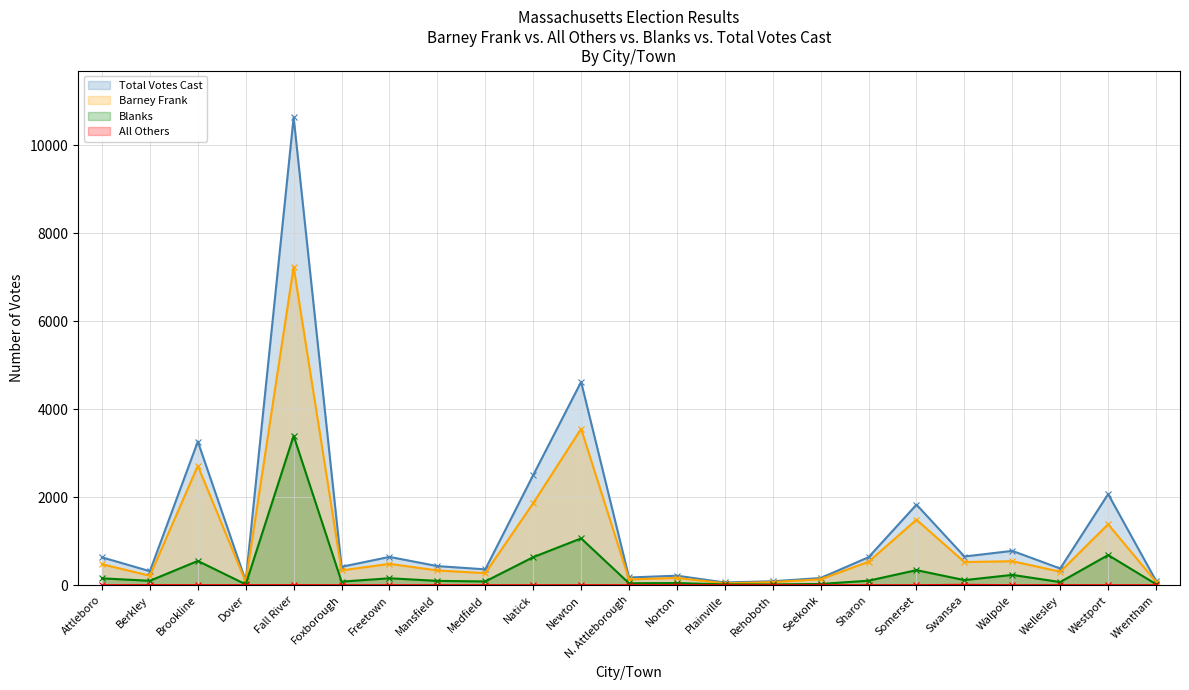

What value does the Blanks series have at Berkley, to the nearest 100?

100